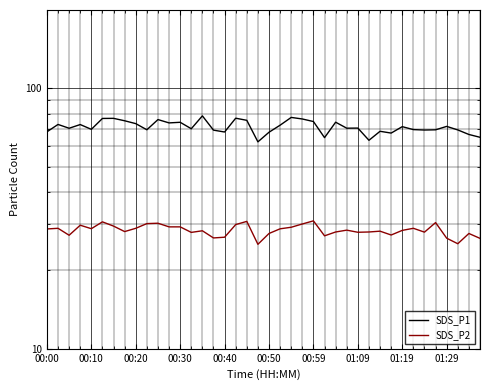

List the series in order of their peak value, highest first.

SDS_P1, SDS_P2